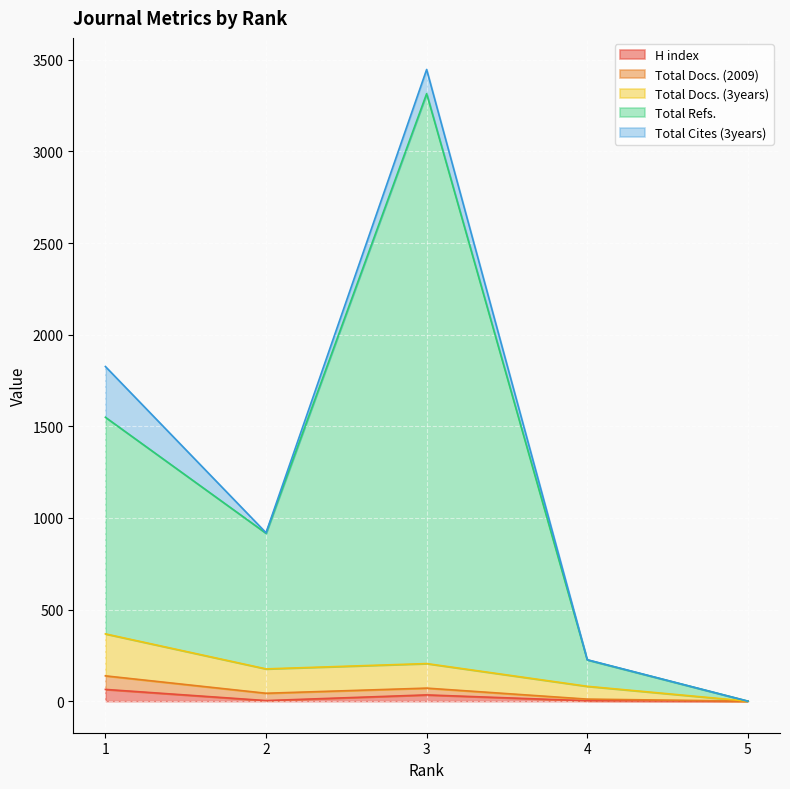

List the labels in order of Total Refs. value, largest first.

3, 1, 2, 4, 5